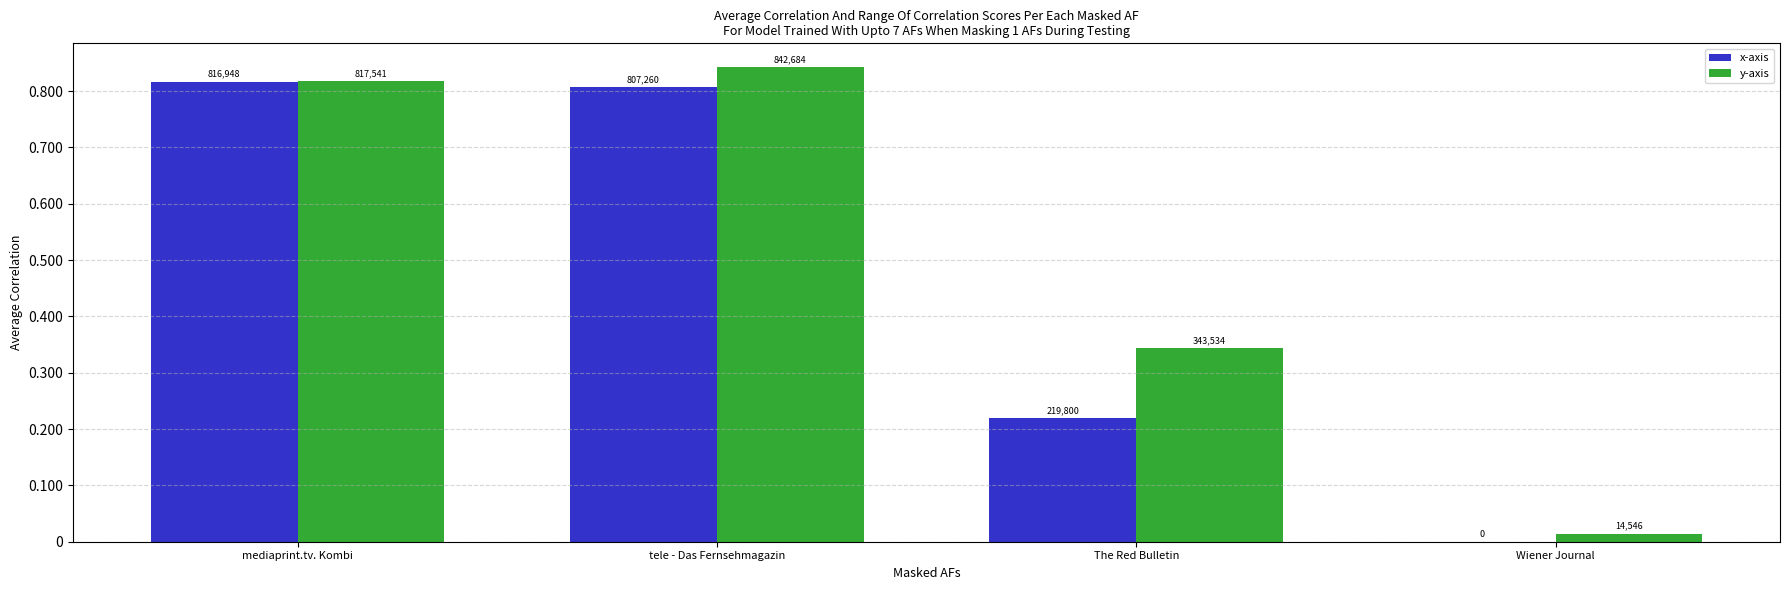

What are all the series names shown in the legend?

x-axis, y-axis